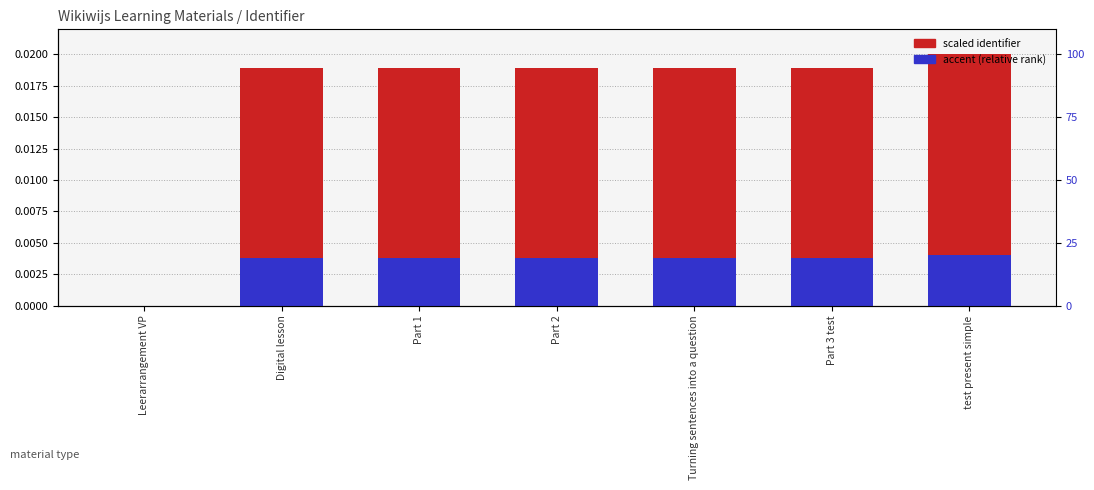

At which label does scaled identifier reach its minimum?

Leerarrangement VP